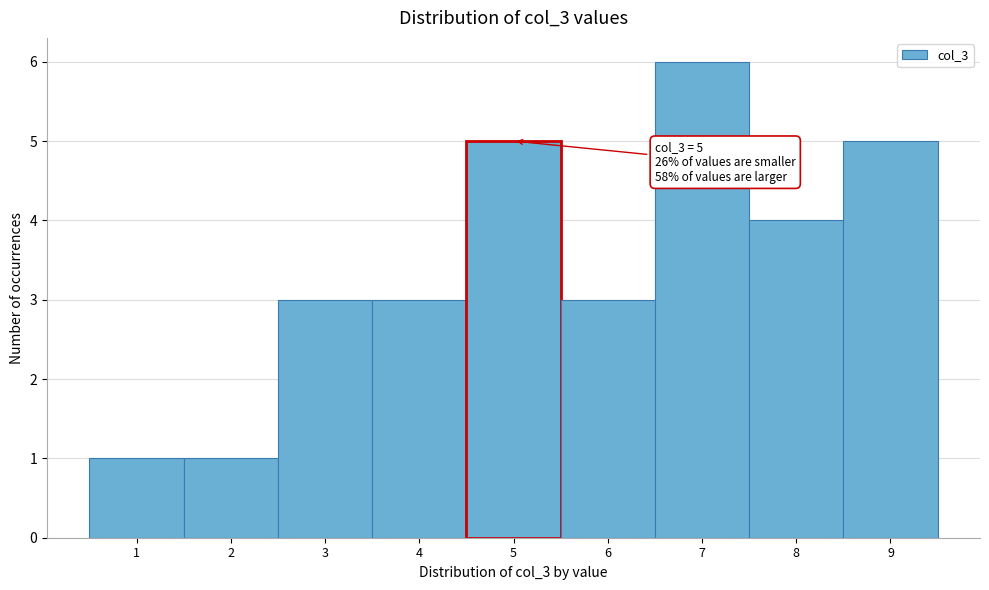

Which range on the x-axis has the tallest bar?

6.5 to 7.5